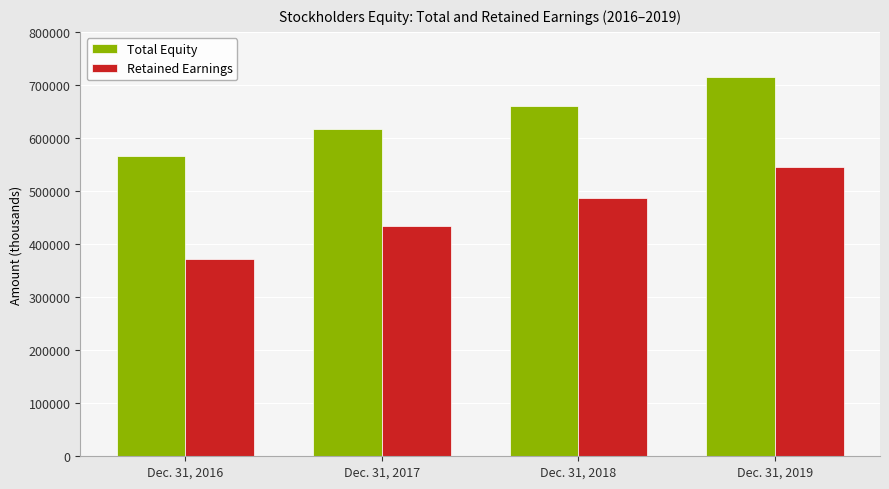

Are the bars grouped side by side (vs. stacked)?

Yes